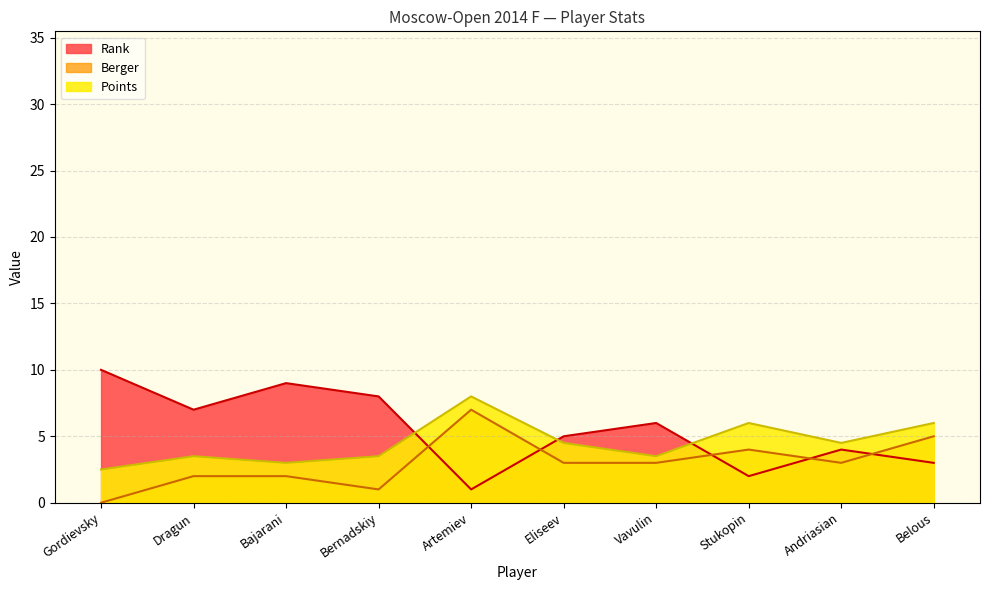

Which series changed the most between Bajarani and Andriasian?

Rank